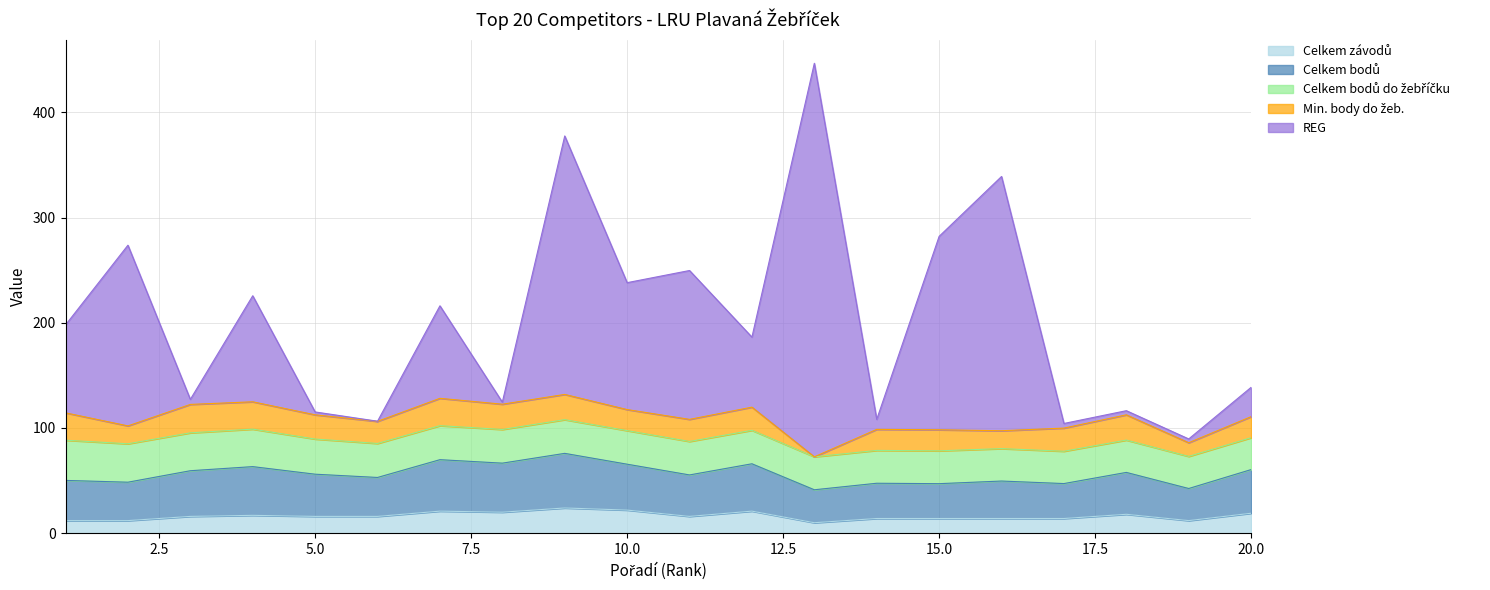

The value of REG at 12 is 291.9. True or false?

False